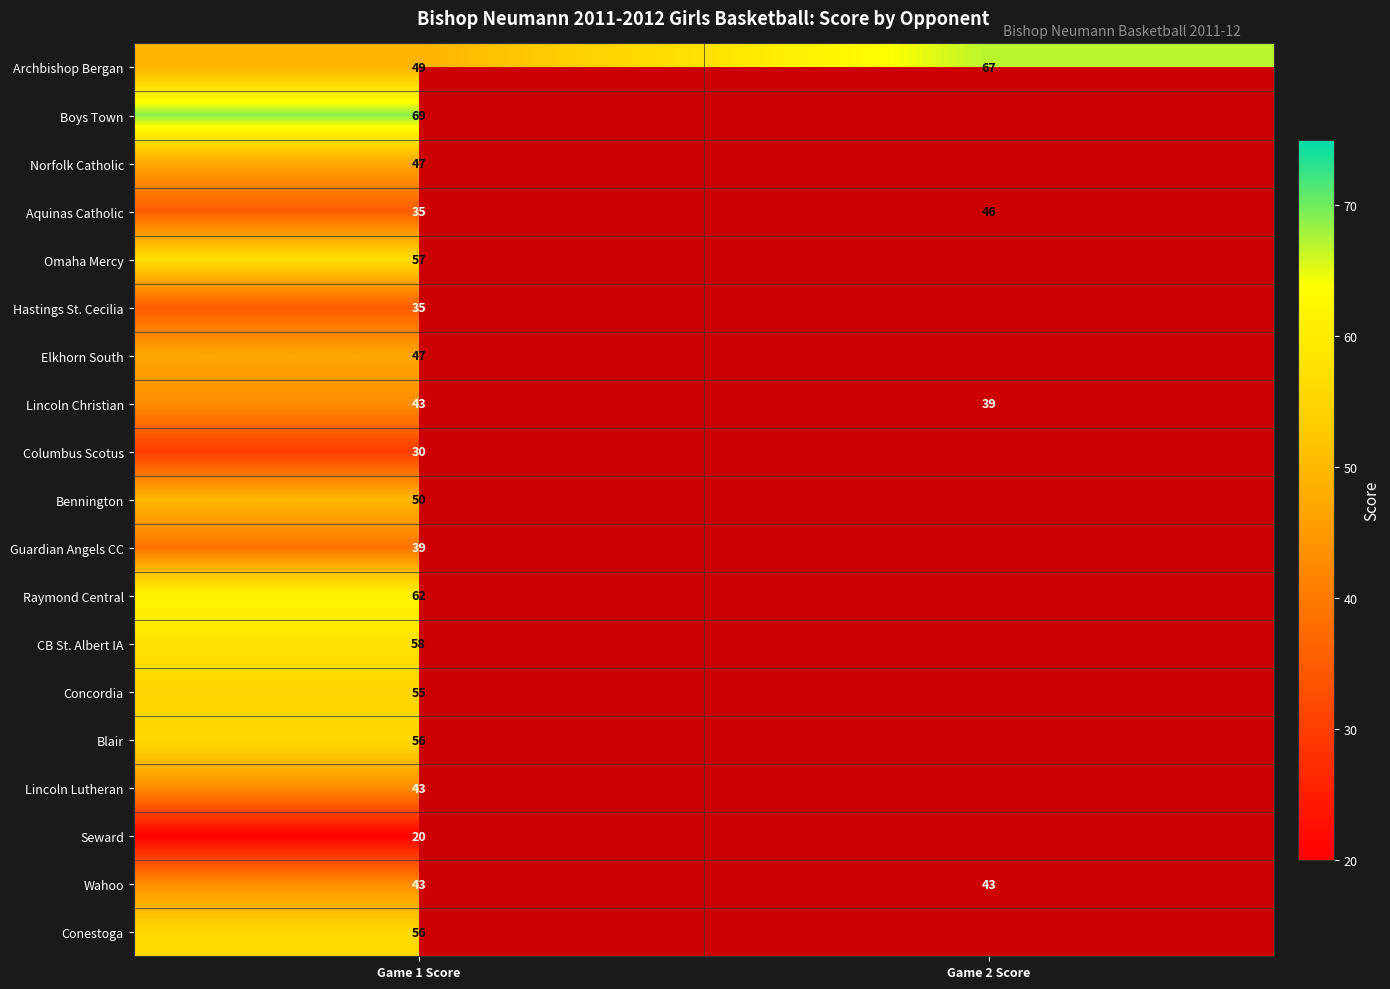

Is it true that Lincoln Christian equals 43 at Game 1 Score?

True